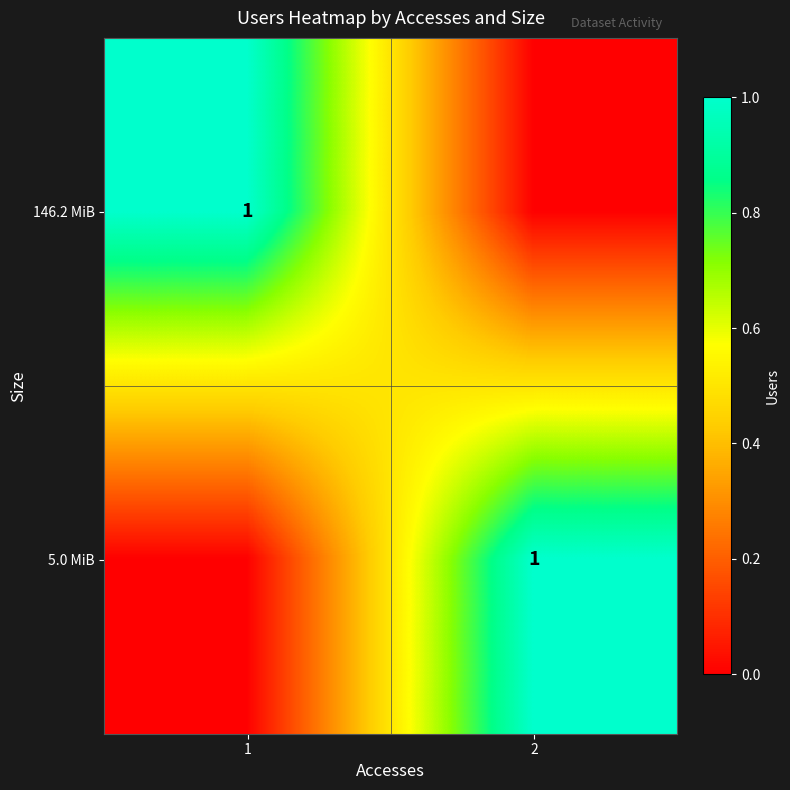

Is it true that 146.2 MiB equals 1 at 1?

True